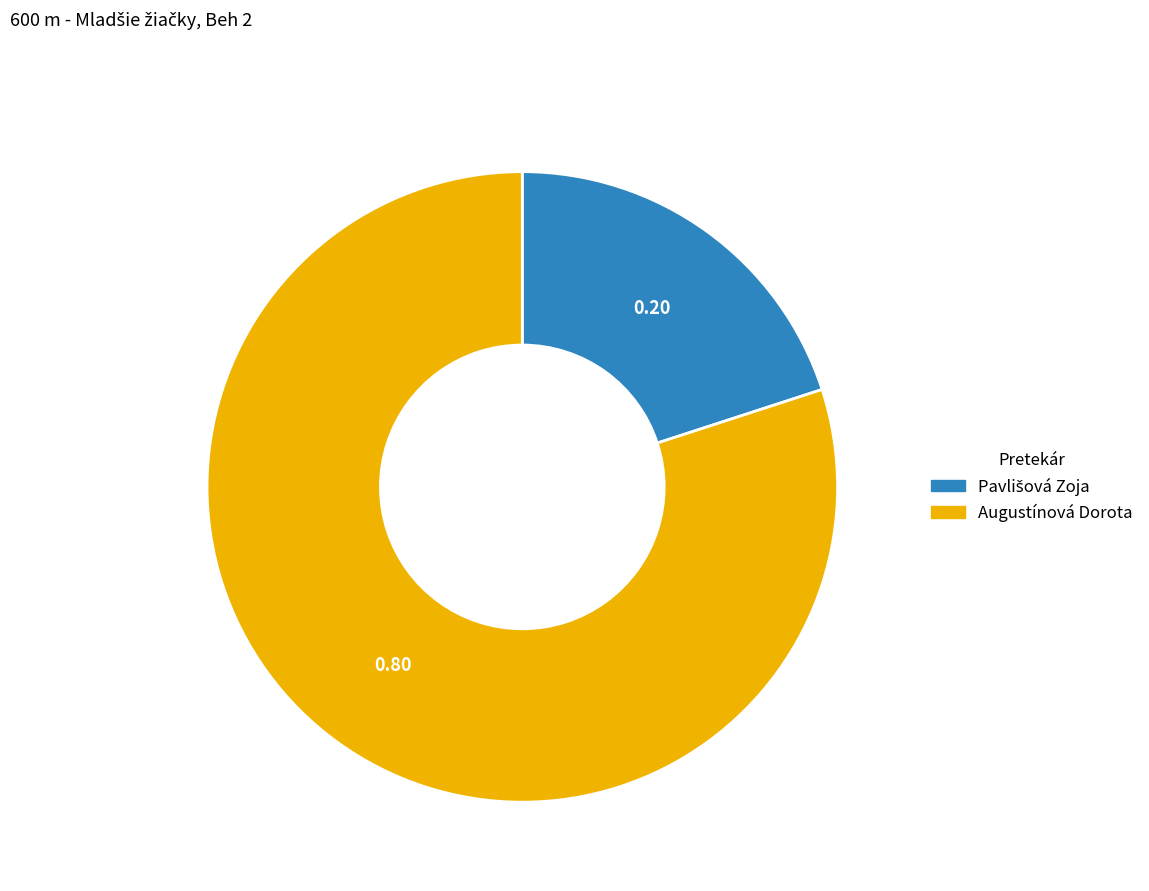

What is the largest slice in the pie chart?

Augustínová Dorota